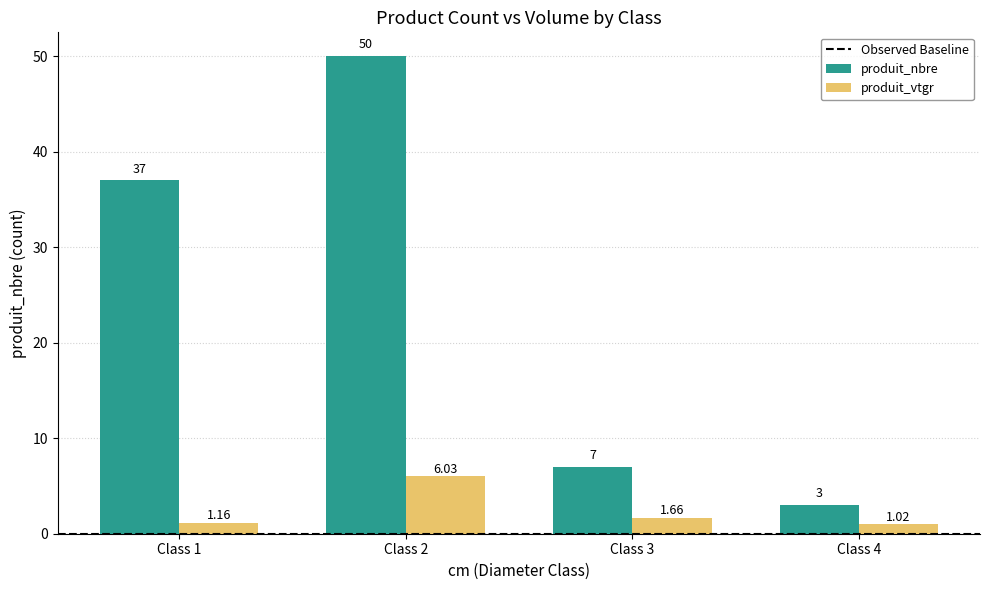

Which series changed the most between Class 1 and Class 2?

produit_nbre